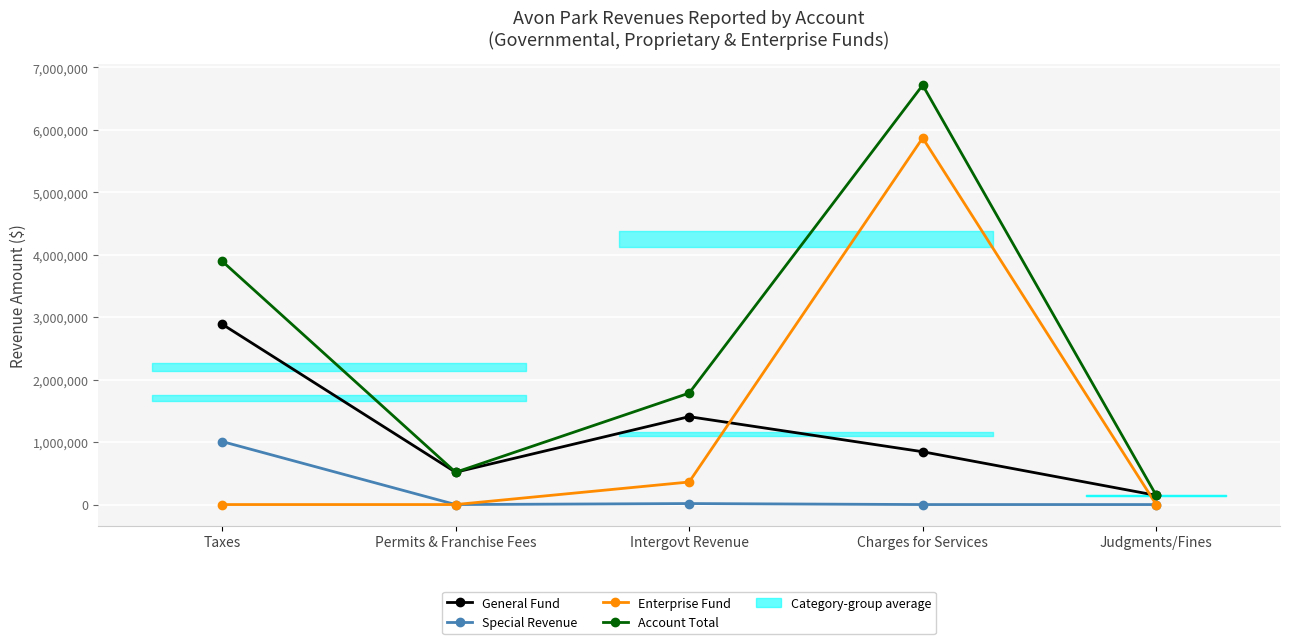

What is the spread (max minus min) of values at Permits & Franchise Fees?

517183